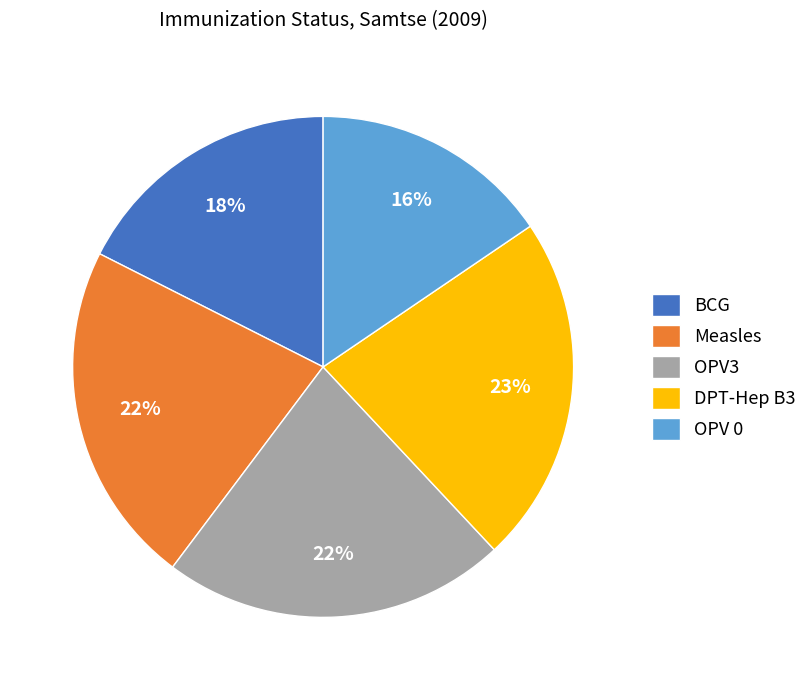

To the nearest percent, what is the average slice percentage?

20%